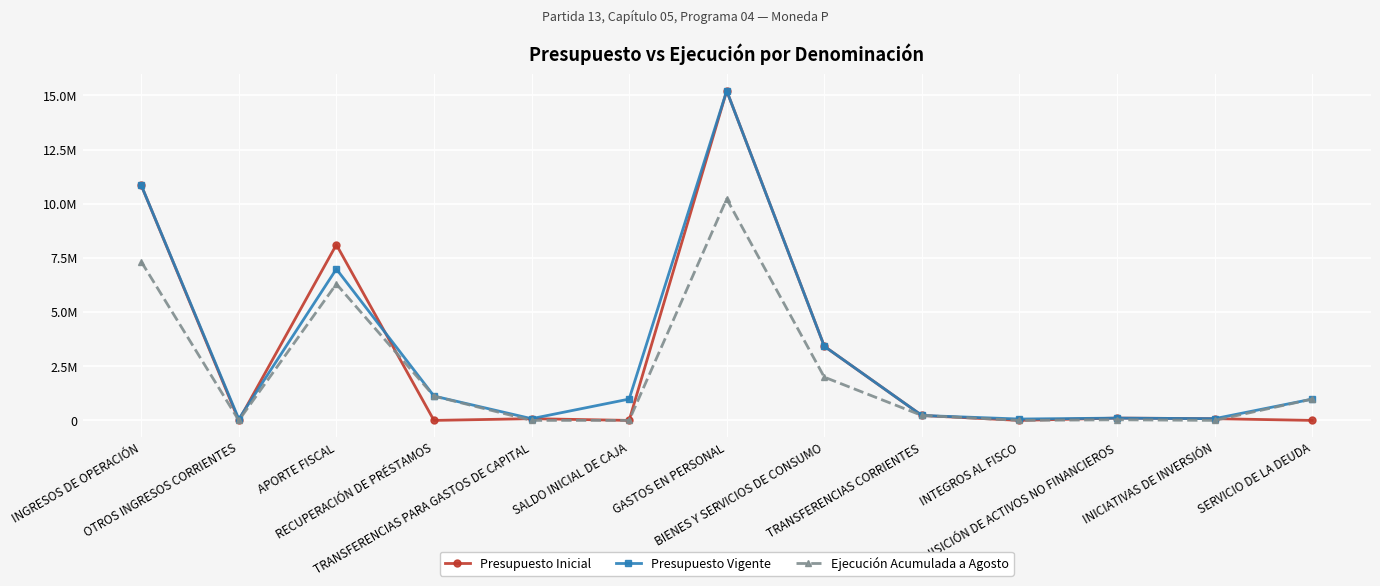

At which category does Ejecución Acumulada a Agosto reach its first local peak?

APORTE FISCAL